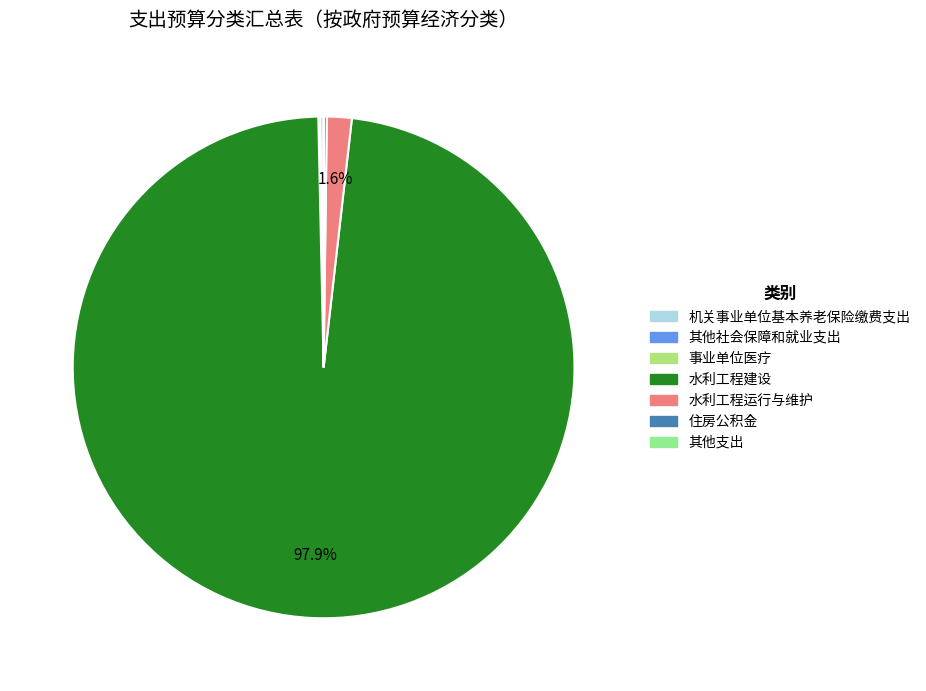

Which slice is the largest?

水利工程建设